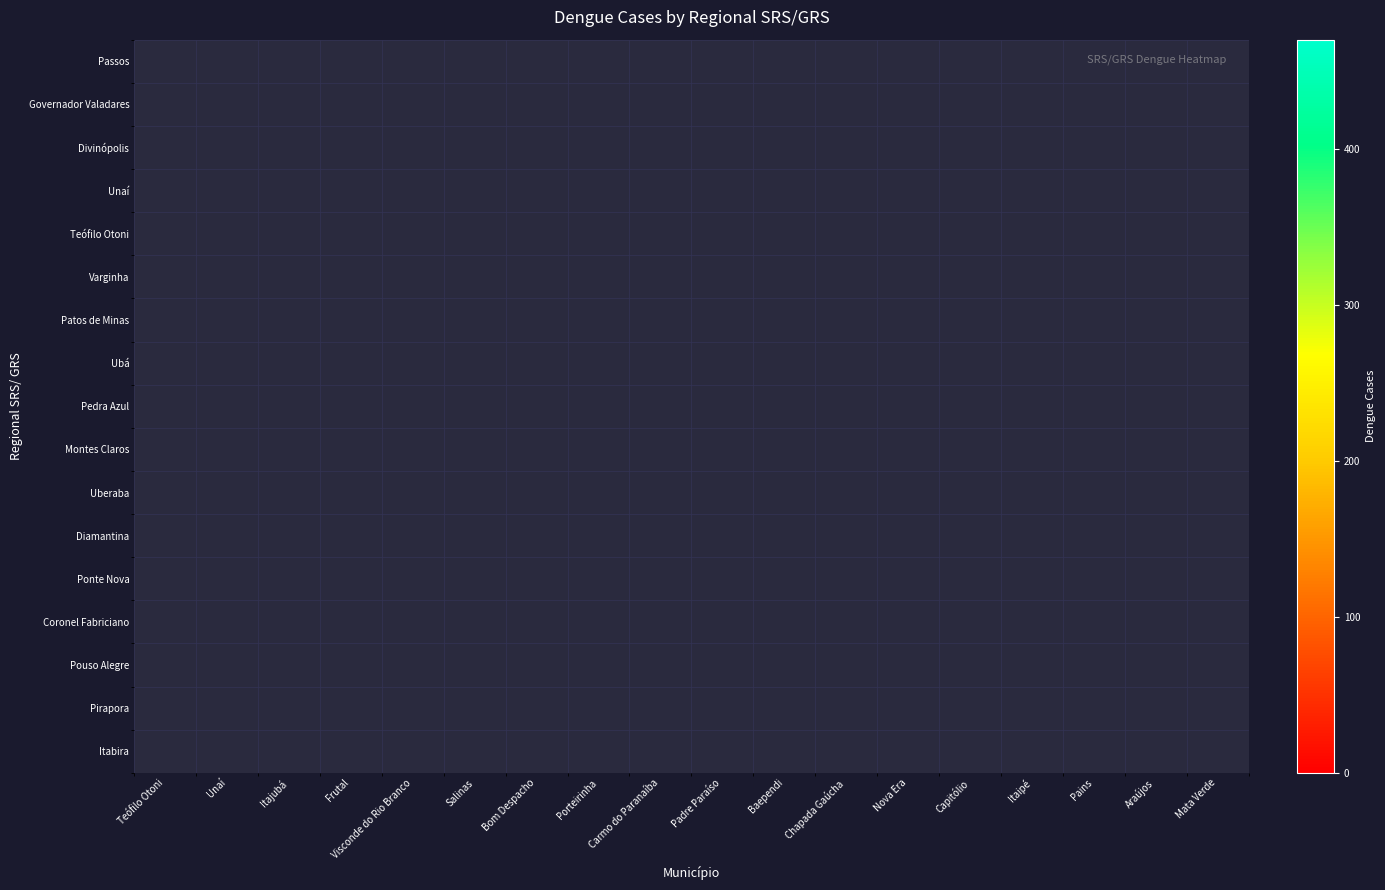

How many categories are shown in the chart?

18